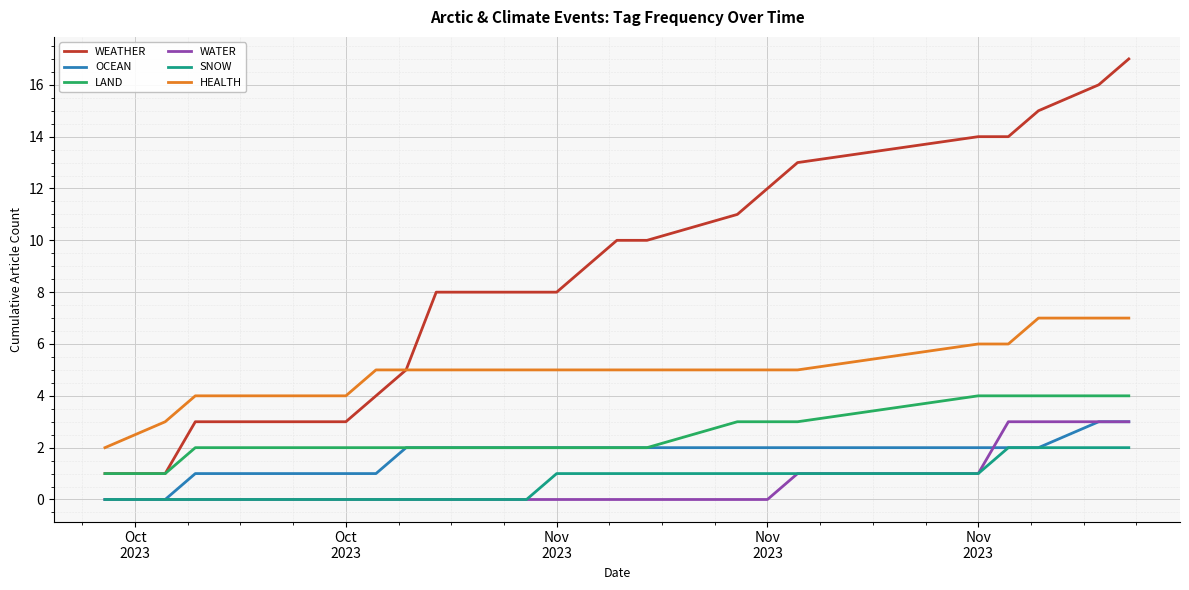

Which series has the largest range (max minus min)?

WEATHER